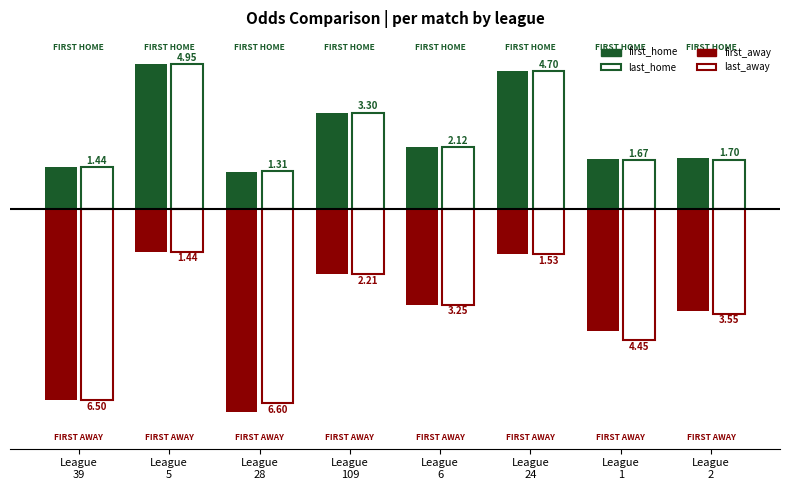

How many bars are there in total?

32